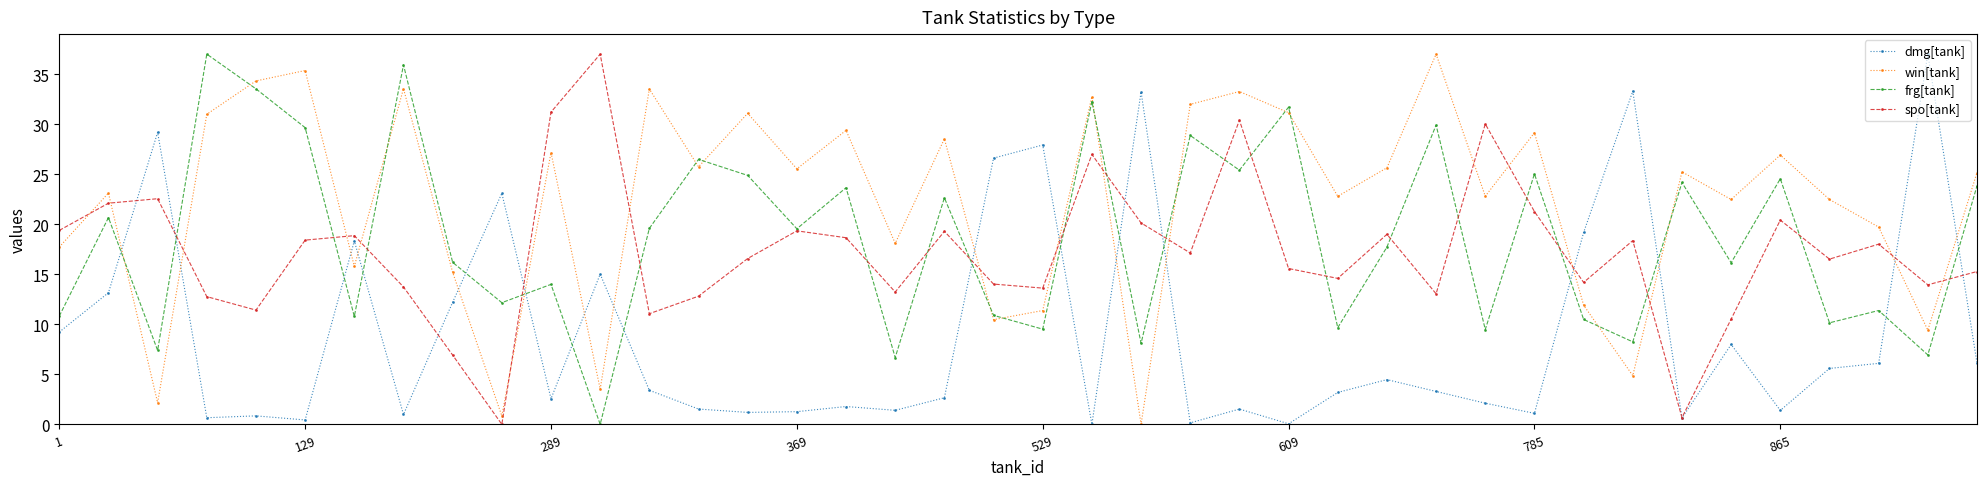

In spo[tank], how many points are higher than both neighbors (excluding endpoints)?

12